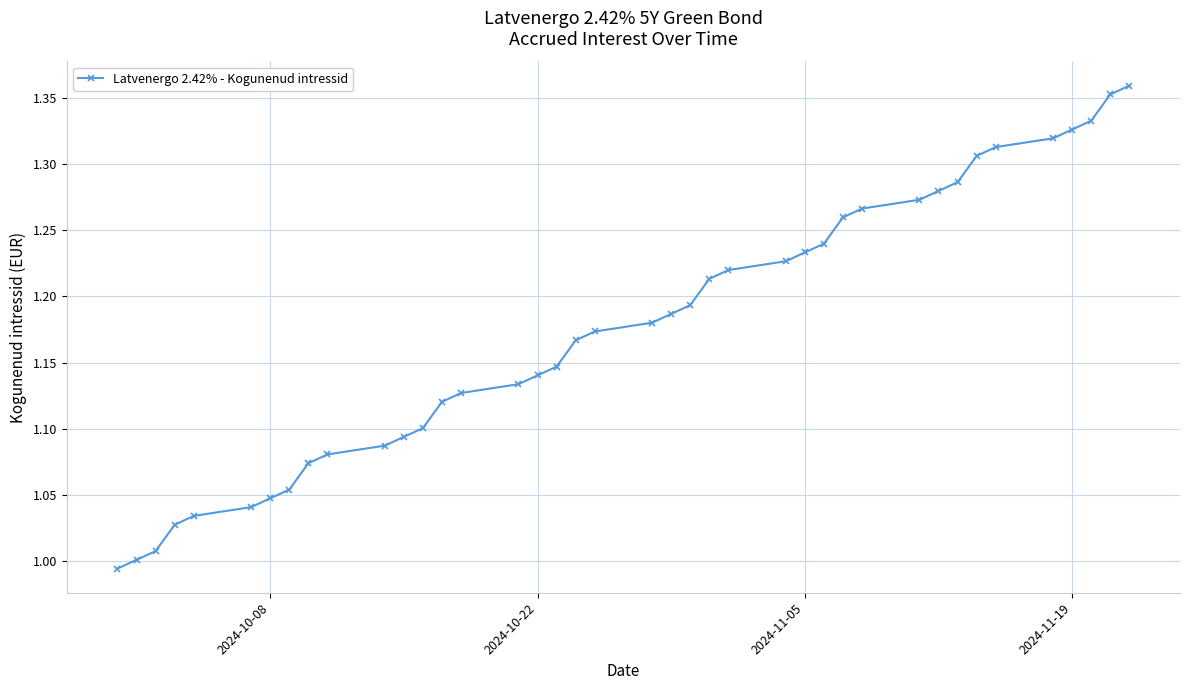

What is the difference between the second highest and minimum values?

0.4